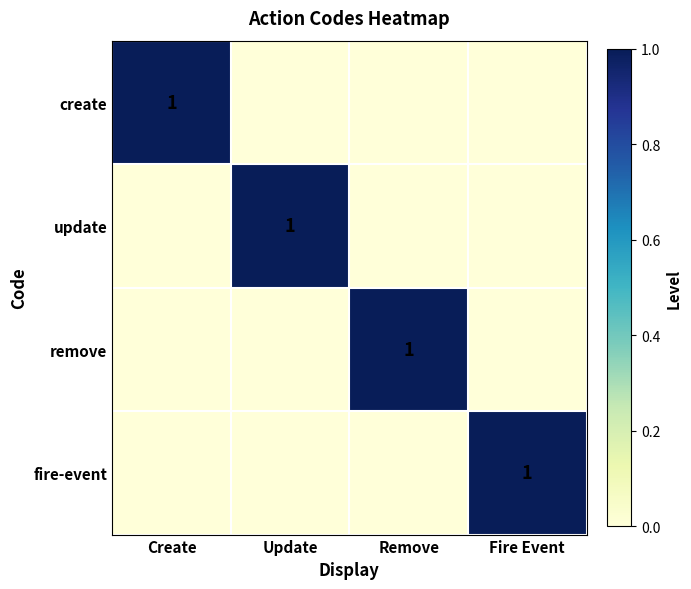

True or false: remove has a value of 2 at Remove.

False